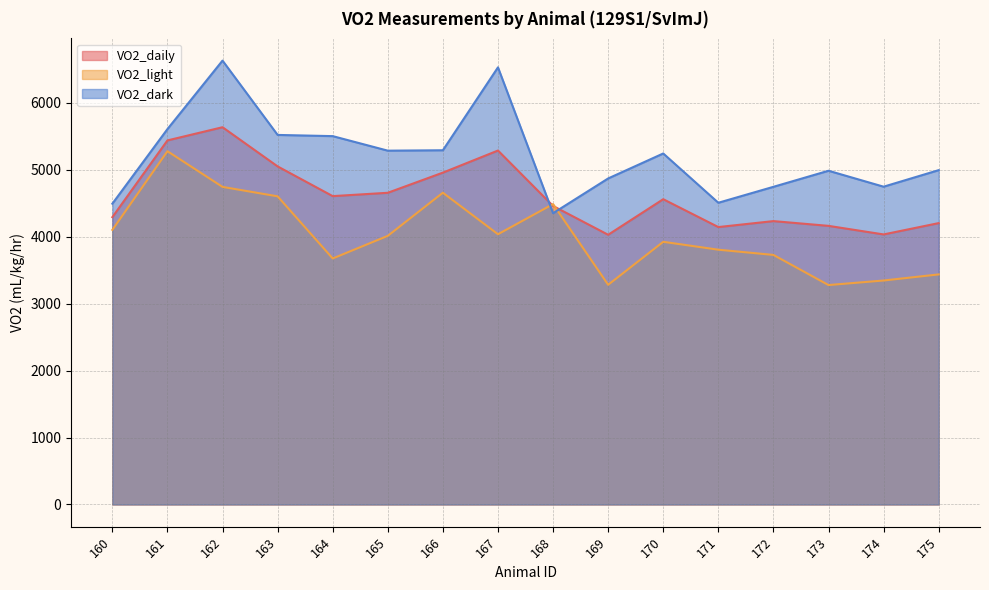

Is it true that VO2_dark equals 5290 at 166?

True